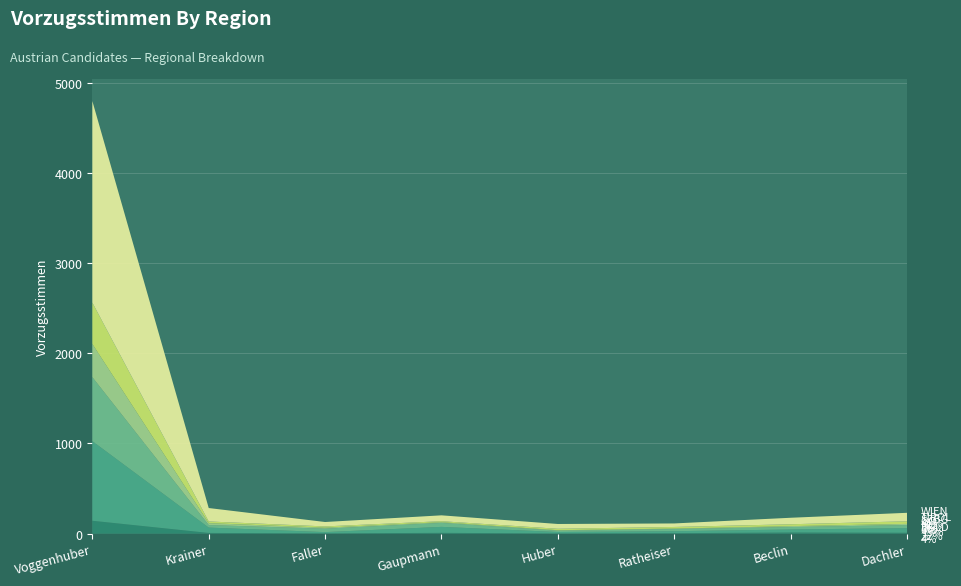

Reading left to right, what are all the values shown in this chart?

BGLD: Voggenhuber=143	Krainer=8	Faller=3	Gaupmann=9	Huber=2	Ratheiser=5	Beclin=13	Dachler=10
NÖ: Voggenhuber=883	Krainer=59	Faller=14	Gaupmann=66	Huber=16	Ratheiser=22	Beclin=33	Dachler=51
OÖ: Voggenhuber=710	Krainer=28	Faller=38	Gaupmann=44	Huber=14	Ratheiser=24	Beclin=27	Dachler=34
SZBG: Voggenhuber=368	Krainer=21	Faller=11	Gaupmann=8	Huber=6	Ratheiser=5	Beclin=10	Dachler=13
TIROL: Voggenhuber=459	Krainer=19	Faller=14	Gaupmann=11	Huber=16	Ratheiser=18	Beclin=21	Dachler=29
WIEN: Voggenhuber=2236	Krainer=149	Faller=49	Gaupmann=65	Huber=53	Ratheiser=39	Beclin=72	Dachler=94